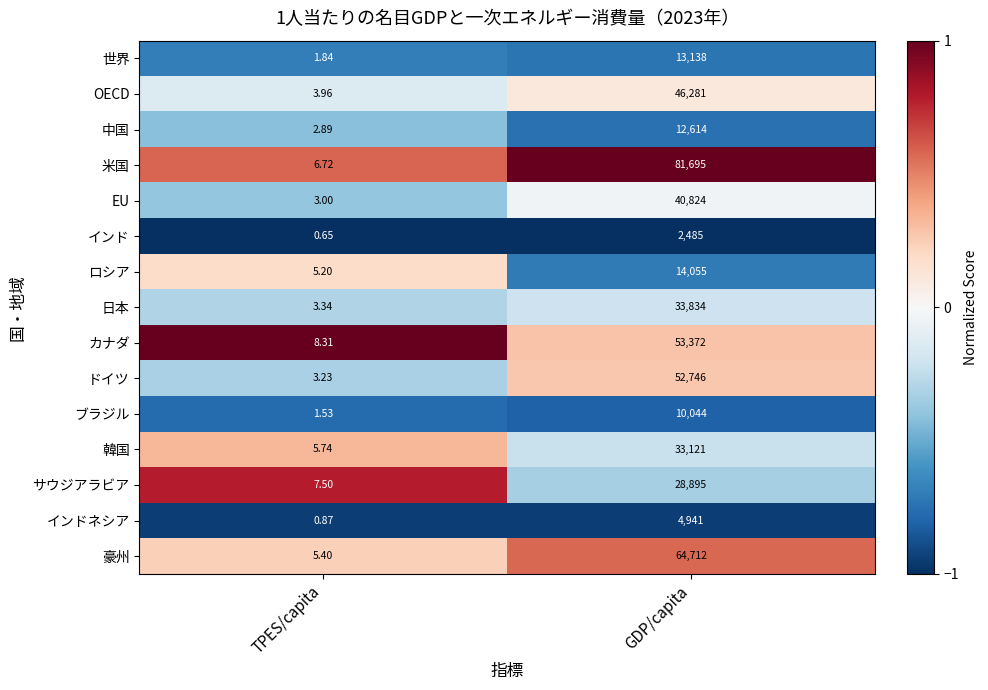

Which category has the lowest value across all series?

TPES/capita